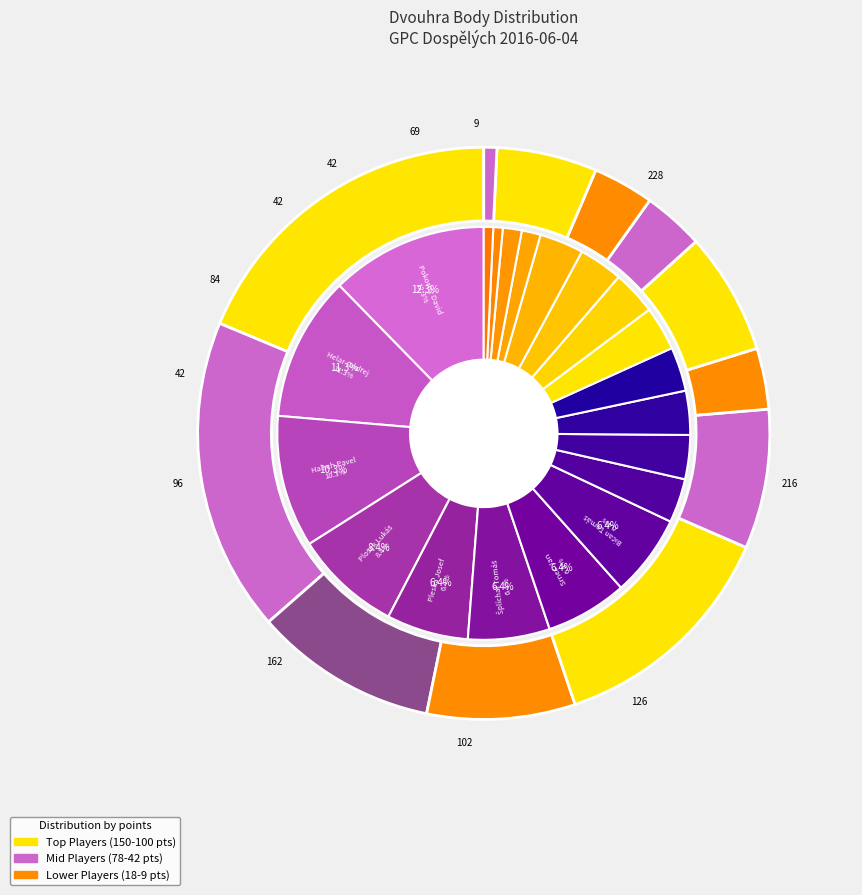

How many segments does this pie chart have?

20